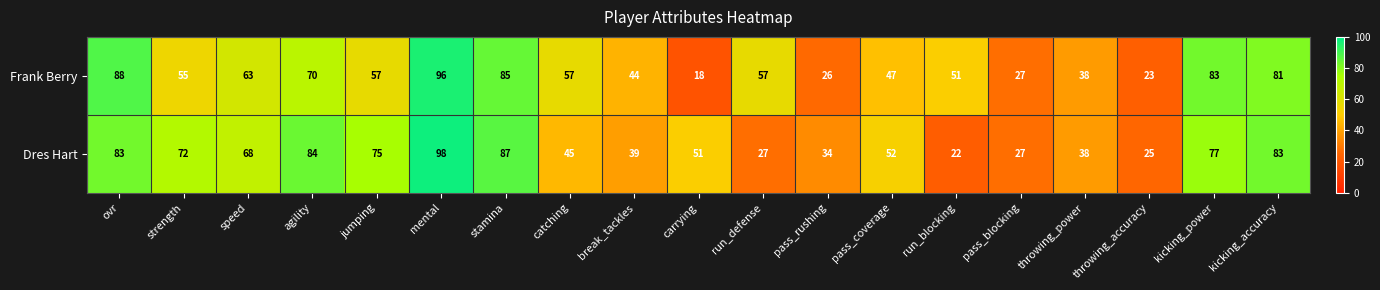

What is the total value across all series at jumping?

132